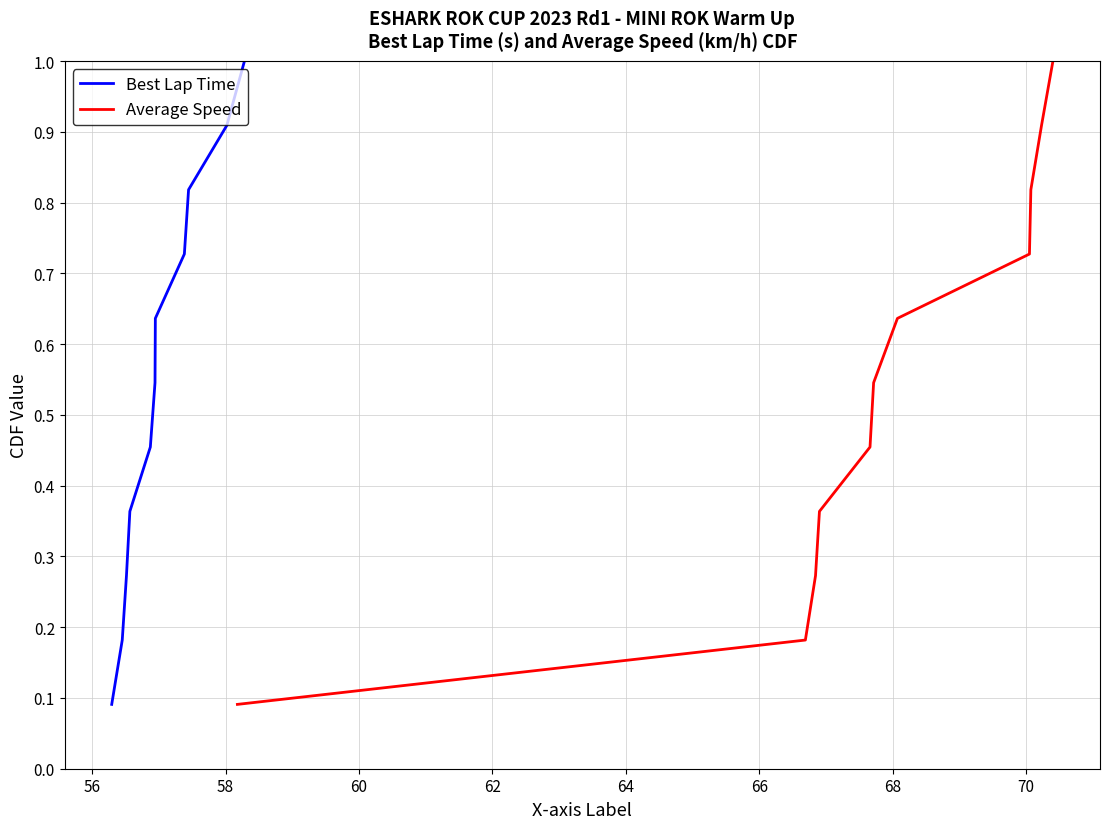

At how many categories does at least one series exceed 0?

11